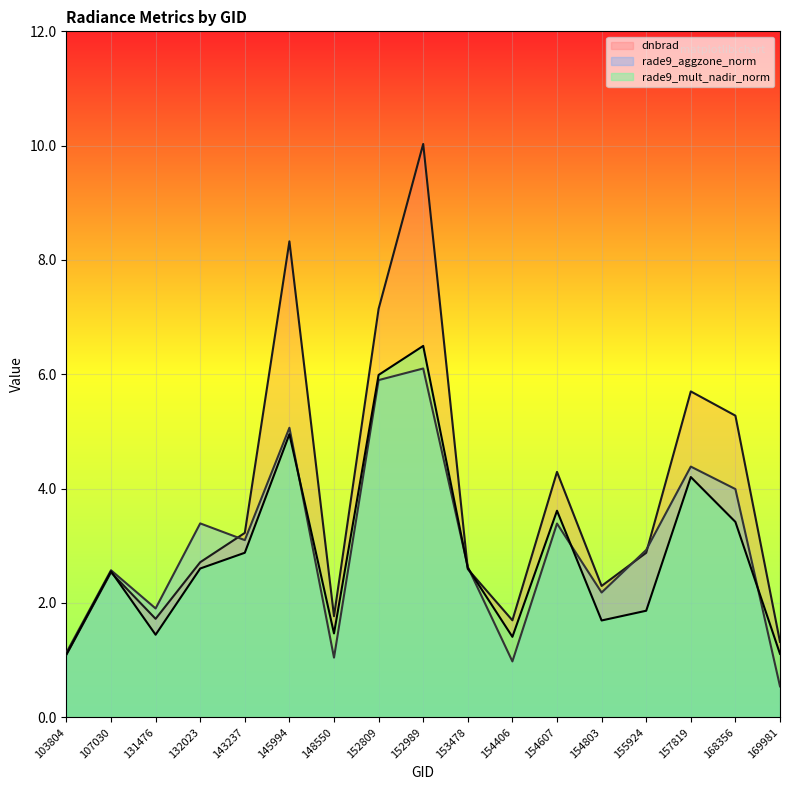

List the series in order of their peak value, lowest first.

rade9_aggzone_norm, rade9_mult_nadir_norm, dnbrad